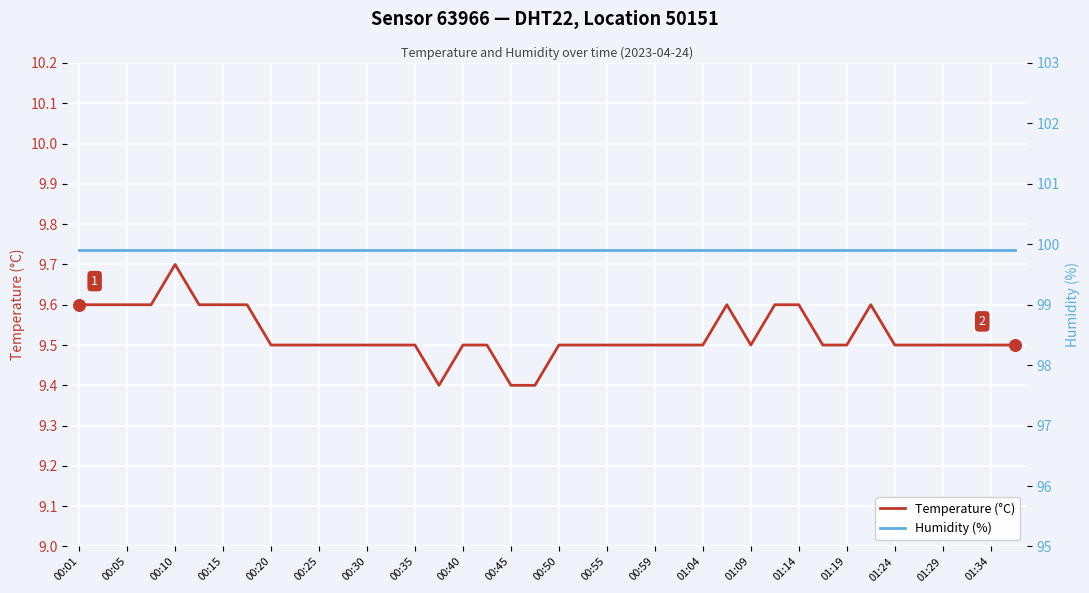

True or false: Temperature (°C) has a value of 4.4 at 00:40.

False